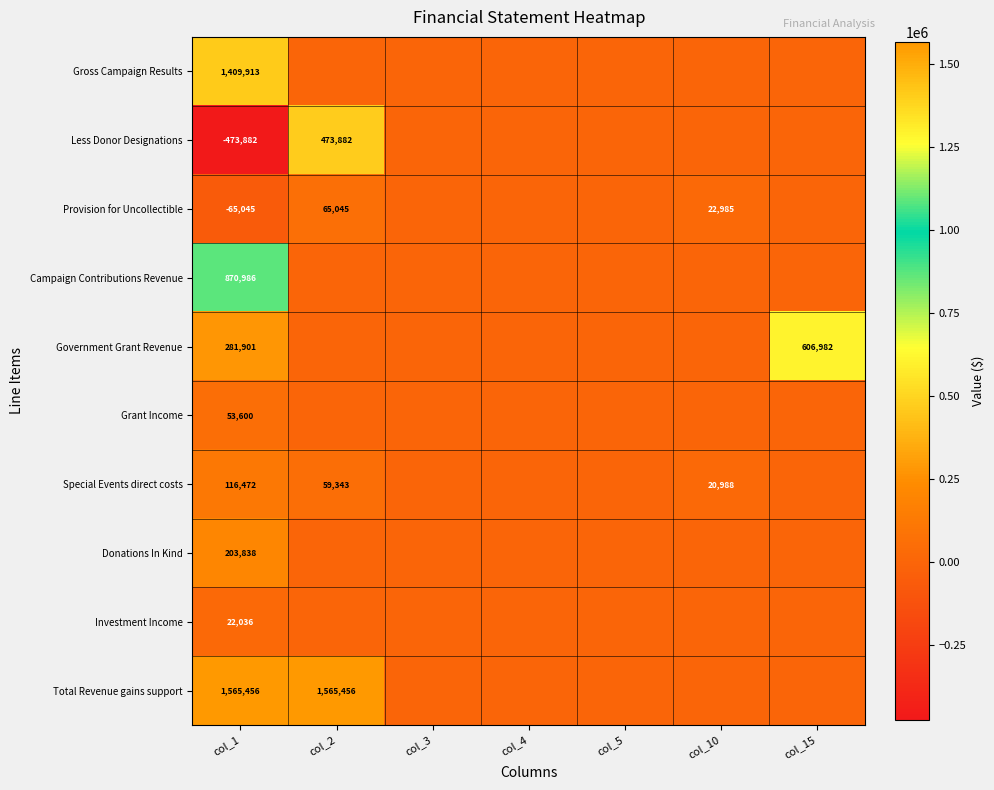

True or false: Total Revenue gains support has a value of 577400 at col_2.

False